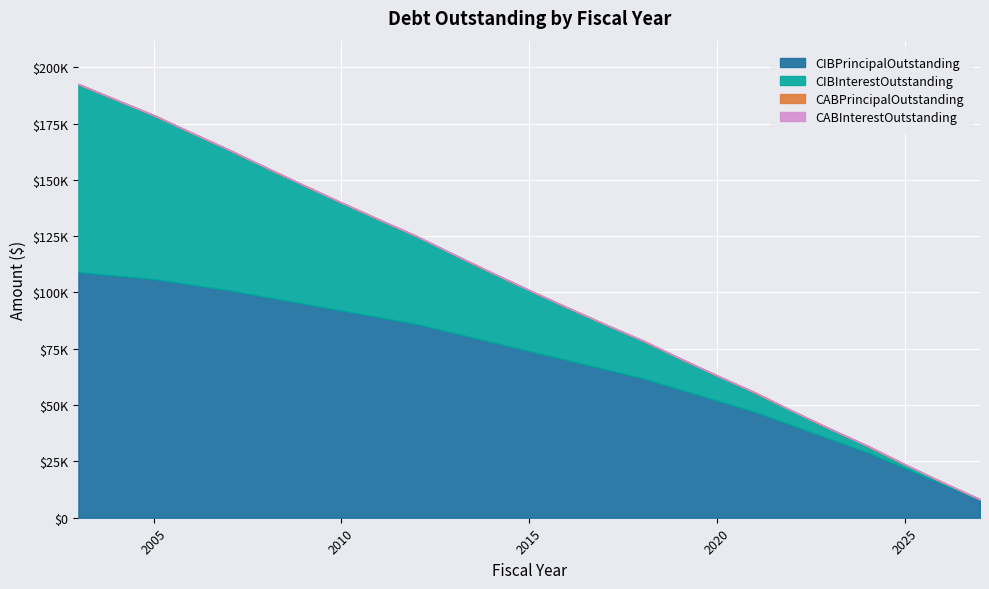

Which label corresponds to the largest value in the chart?

2003